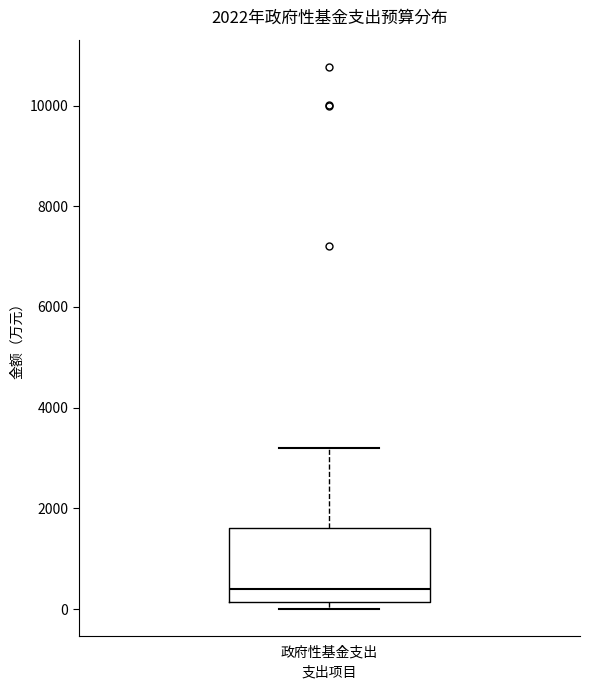

Where is the lower edge of the box for 政府性基金支出 on the y-axis? The values are not printed on the chart, so give them approximately, as read against the axis.

200